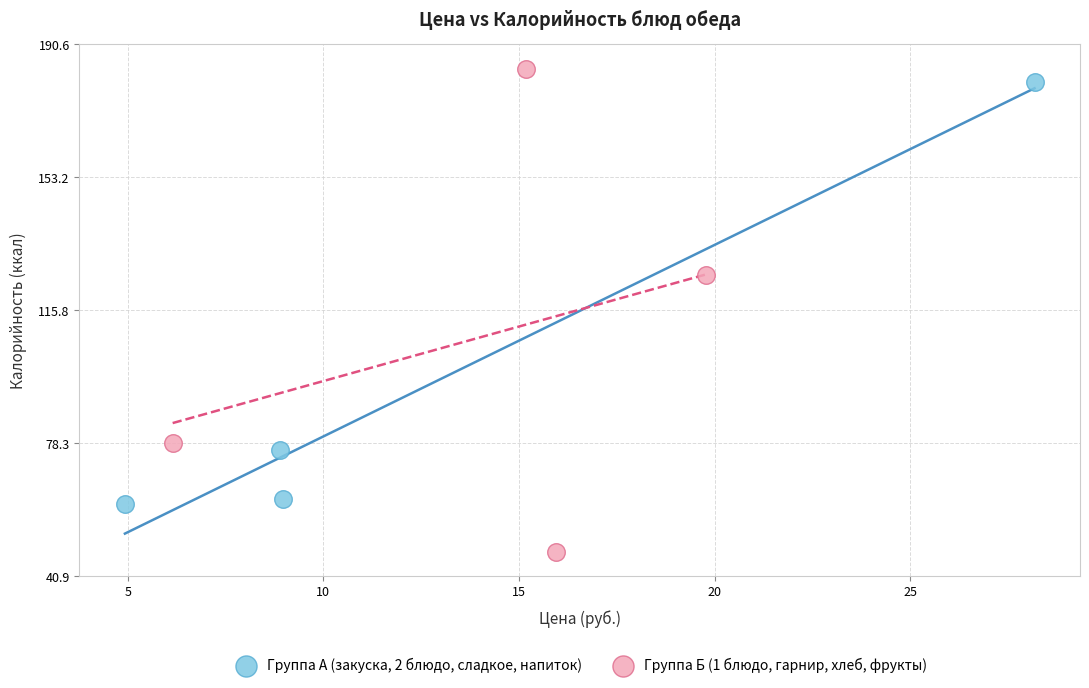

Which series has the widest spread of Y values?

Группа Б (1 блюдо, гарнир, хлеб, фрукты)